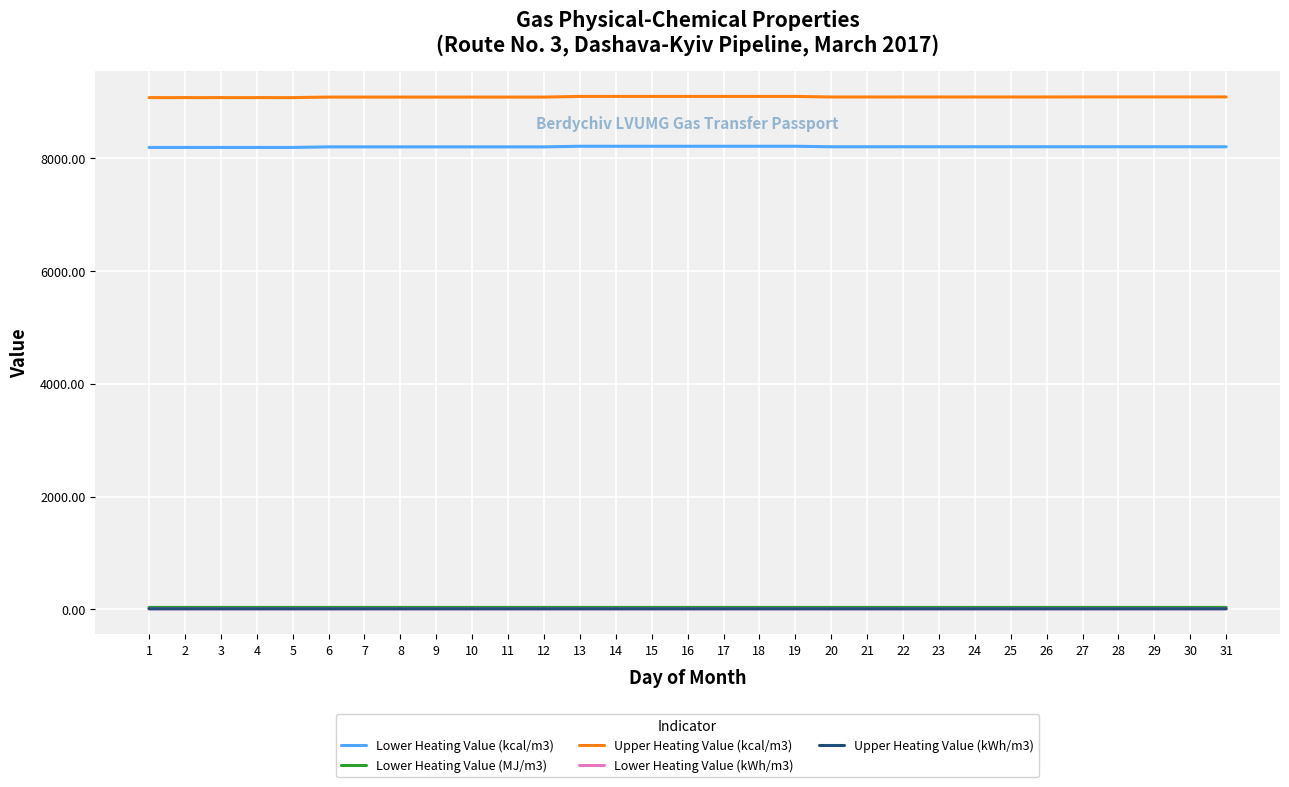

What is the difference between the highest and lowest values at 2?

9067.5